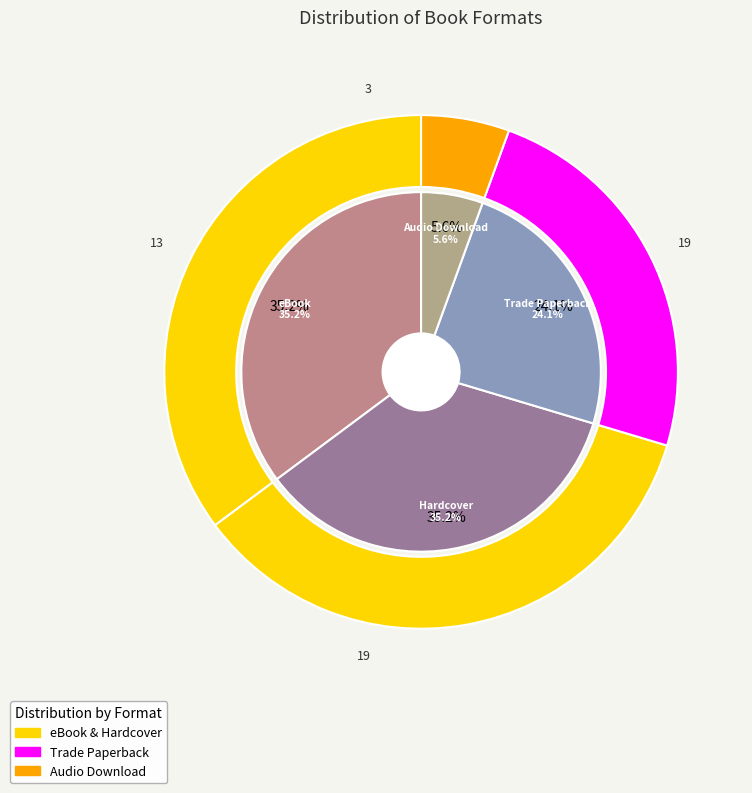

Approximately how many times larger is the value at Audio Download compared to Hardcover?

0.2